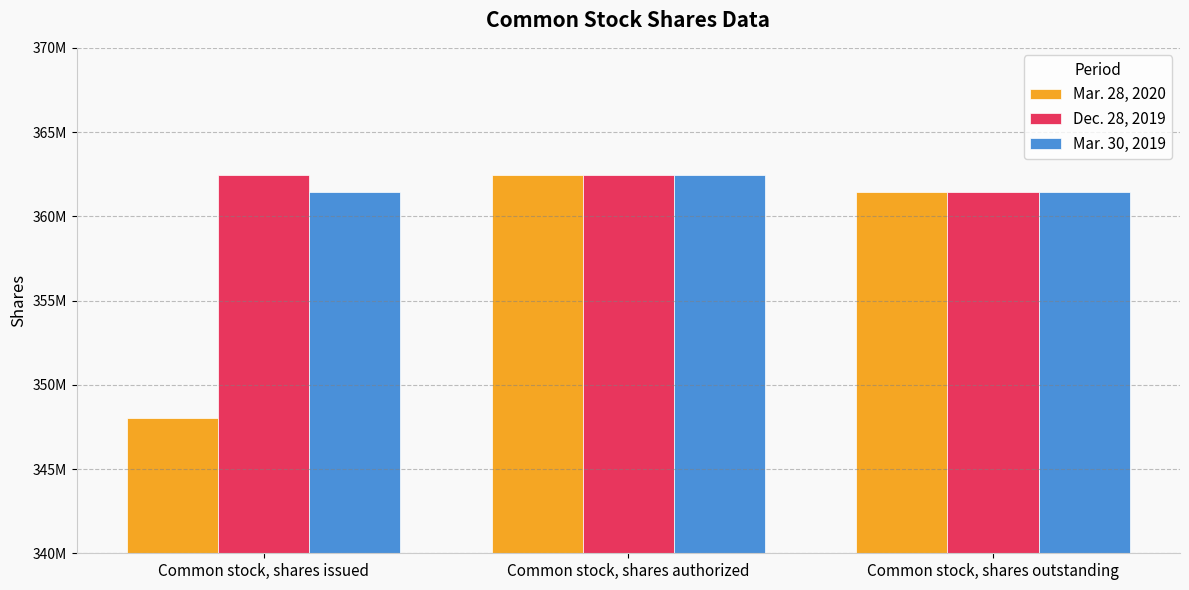

What is the greatest value displayed?

362449037